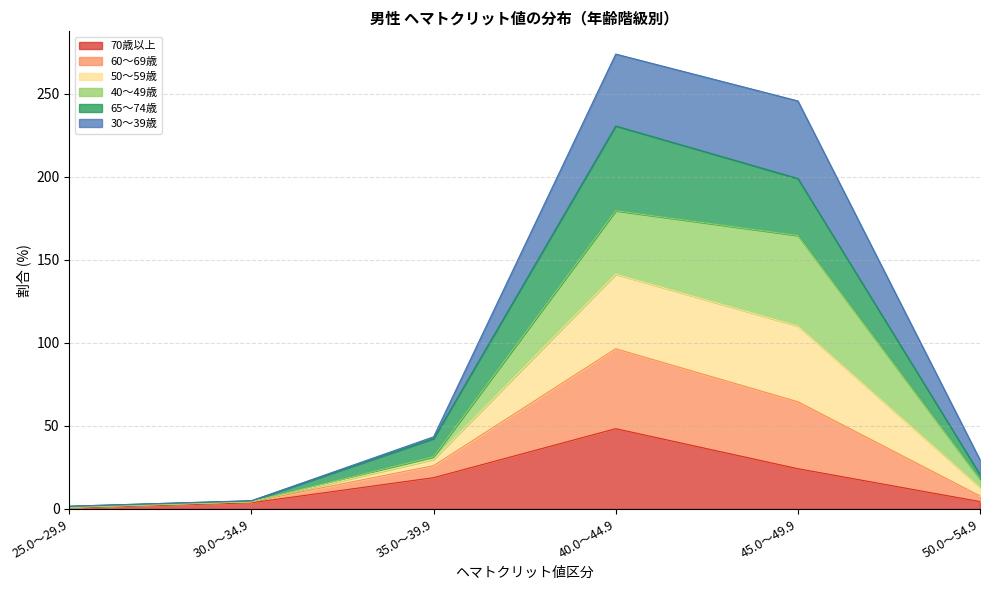

What is the lowest value of the 30～39歳 series?

1.0